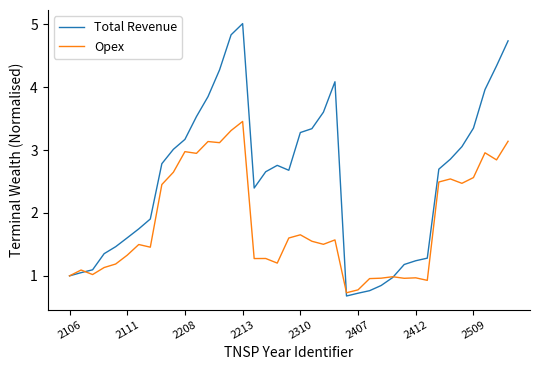

Which series has the widest spread of values?

Total Revenue